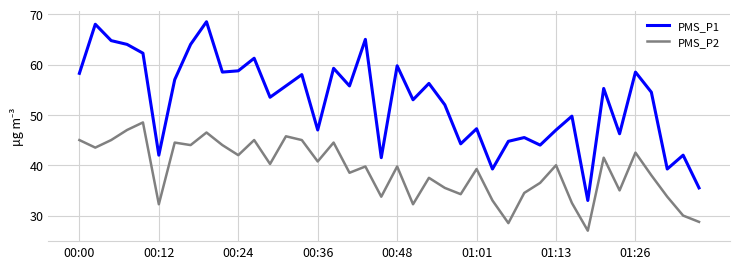

Rank the series by their maximum value, from lowest to highest.

PMS_P2, PMS_P1